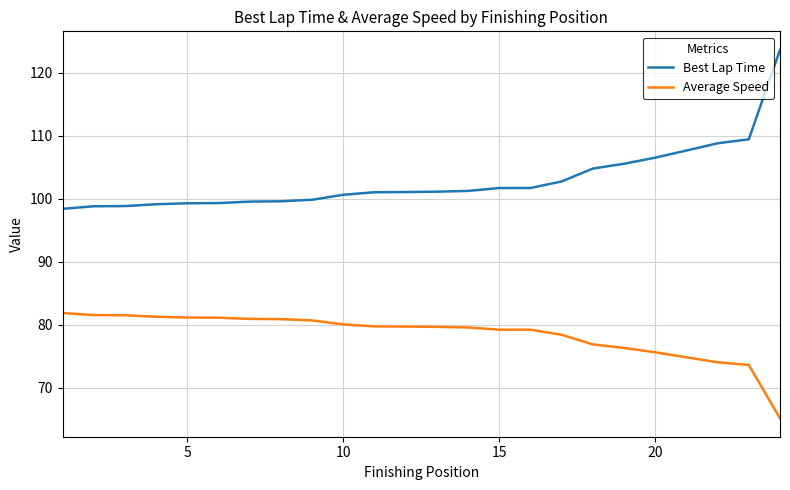

List the series in order of their overall mean, lowest first.

Average Speed, Best Lap Time